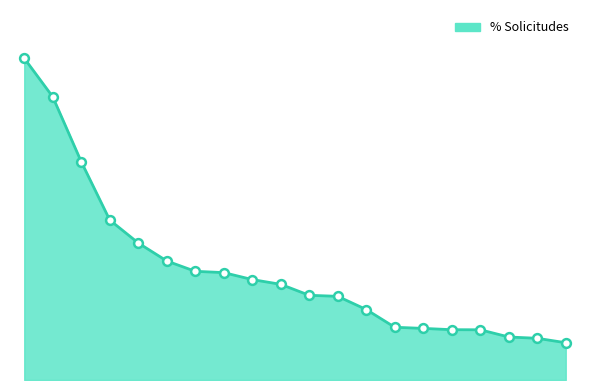

Does the chart have visible grid lines?

No